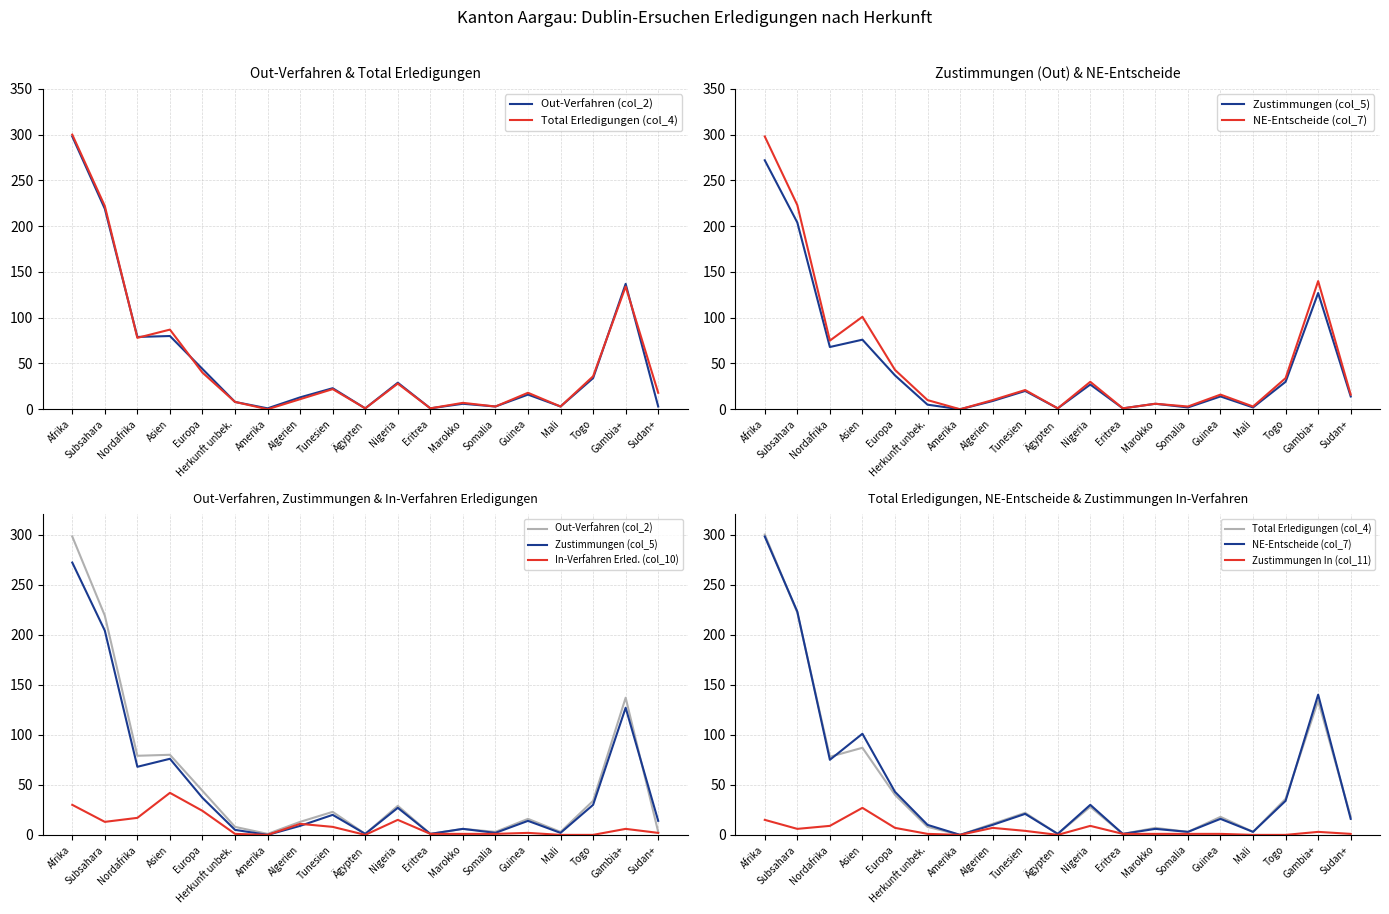

What is the spread (max minus min) of values at Herkunft unbek.?

9